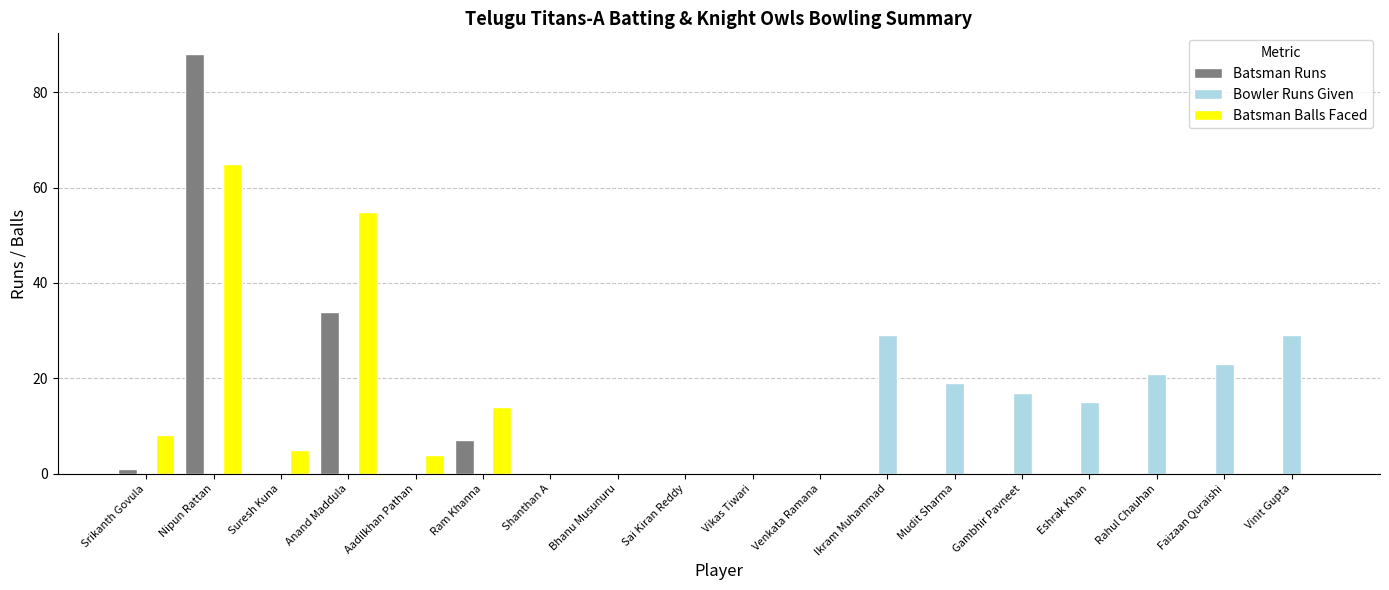

What is the sum of the Batsman Balls Faced values at Mudit Sharma and Nipun Rattan?

65